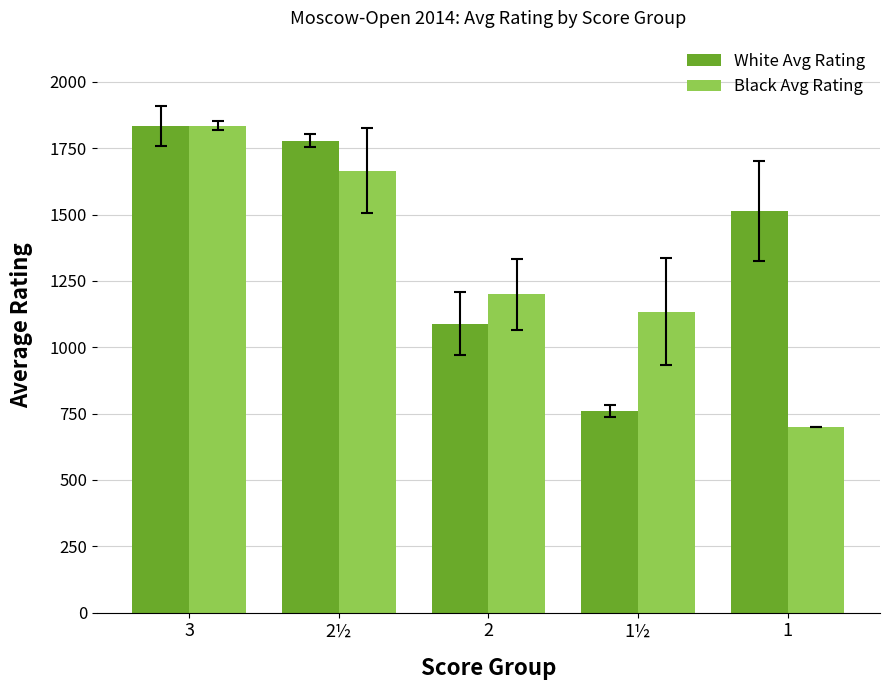

Rank the categories by White Avg Rating value from lowest to highest.

1½, 2, 1, 2½, 3